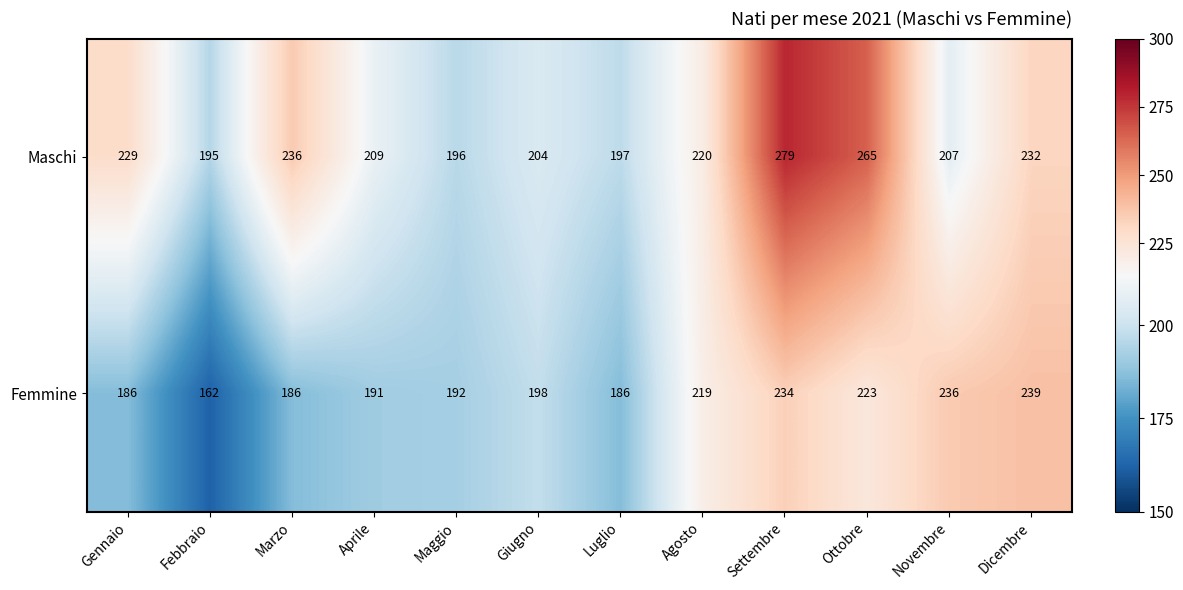

At which label does Femmine reach its peak?

Dicembre